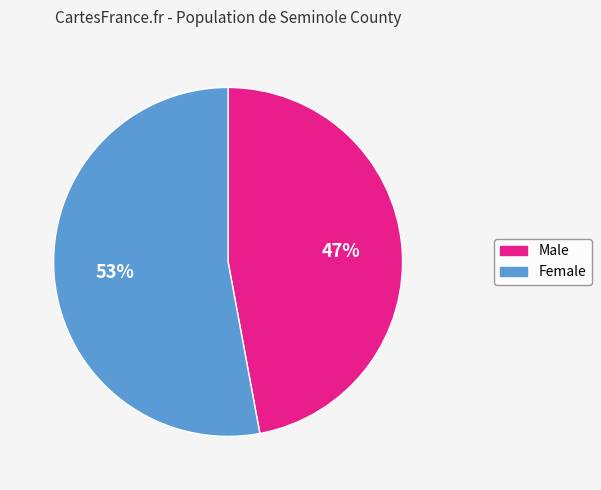

Count the number of slices in the pie.

2